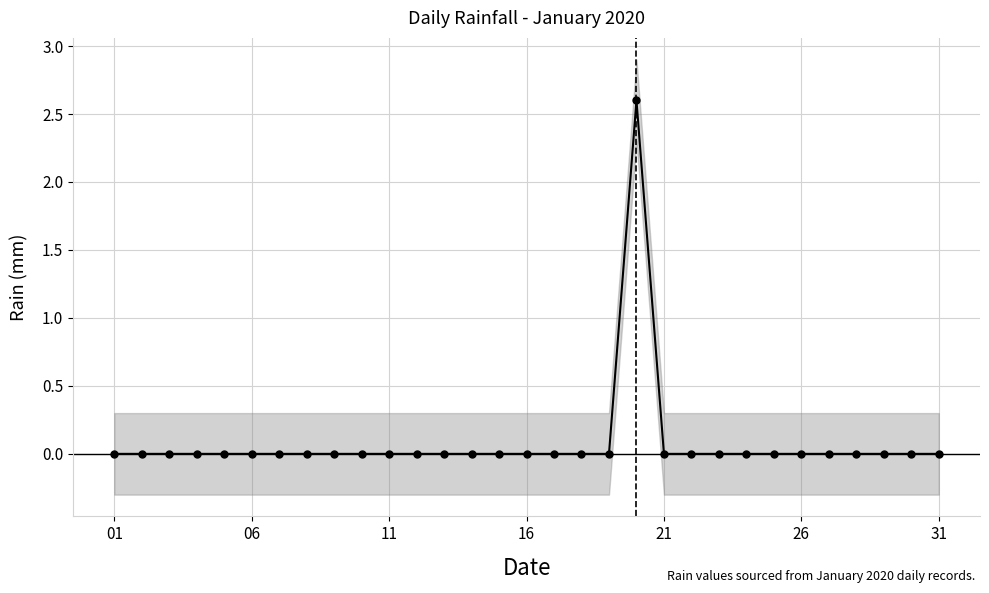

How many values exceed 0?

1